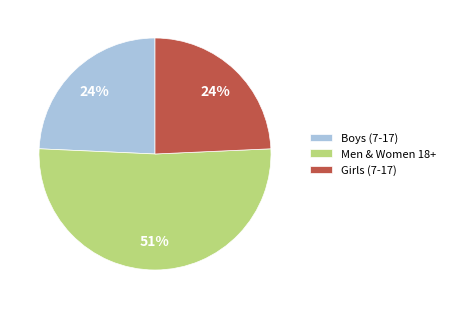

What is the majority slice?

Men & Women 18+